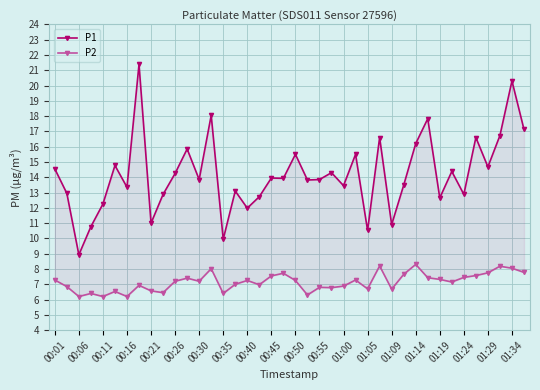

Reading right to left, list all the values displayed in this chart.

P1: 17.1	20.3	16.7	14.7	16.6	12.9	14.4	12.7	17.8	16.2	13.5	10.9	16.6	10.5	15.5	13.4	14.3	13.8	13.8	15.5	13.9	13.9	12.7	12.0	13.1	9.9	18.1	13.8	15.8	14.2	12.9	11.0	21.4	13.3	14.8	12.2	10.8	8.9	12.9	14.6
P2: 7.8	8.1	8.2	7.8	7.6	7.5	7.2	7.3	7.4	8.3	7.7	6.7	8.2	6.7	7.3	6.9	6.8	6.8	6.3	7.2	7.7	7.5	7.0	7.2	7.0	6.4	8.0	7.2	7.4	7.2	6.5	6.6	6.9	6.2	6.5	6.2	6.4	6.2	6.8	7.3